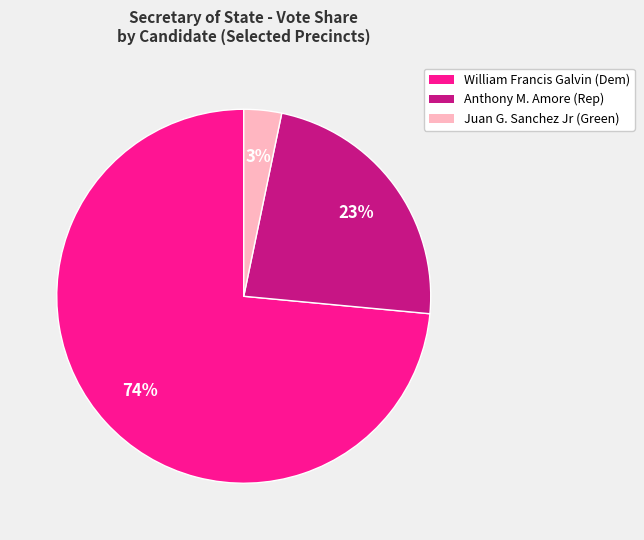

Does any single category account for the majority?

Yes